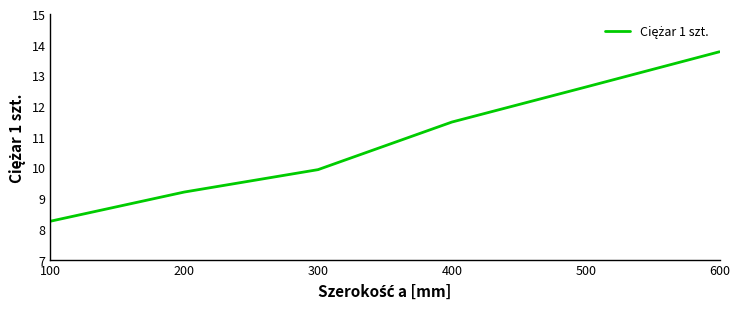

List the labels in order of value, smallest first.

100, 200, 300, 400, 500, 600